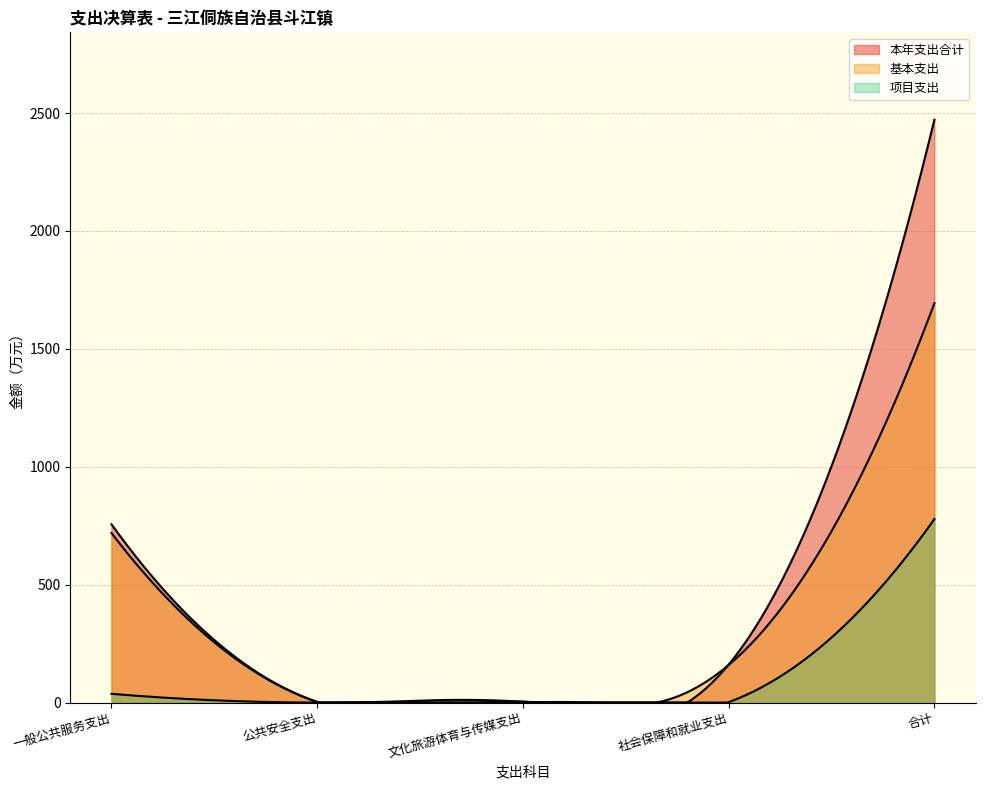

Which series has the largest range (max minus min)?

本年支出合计